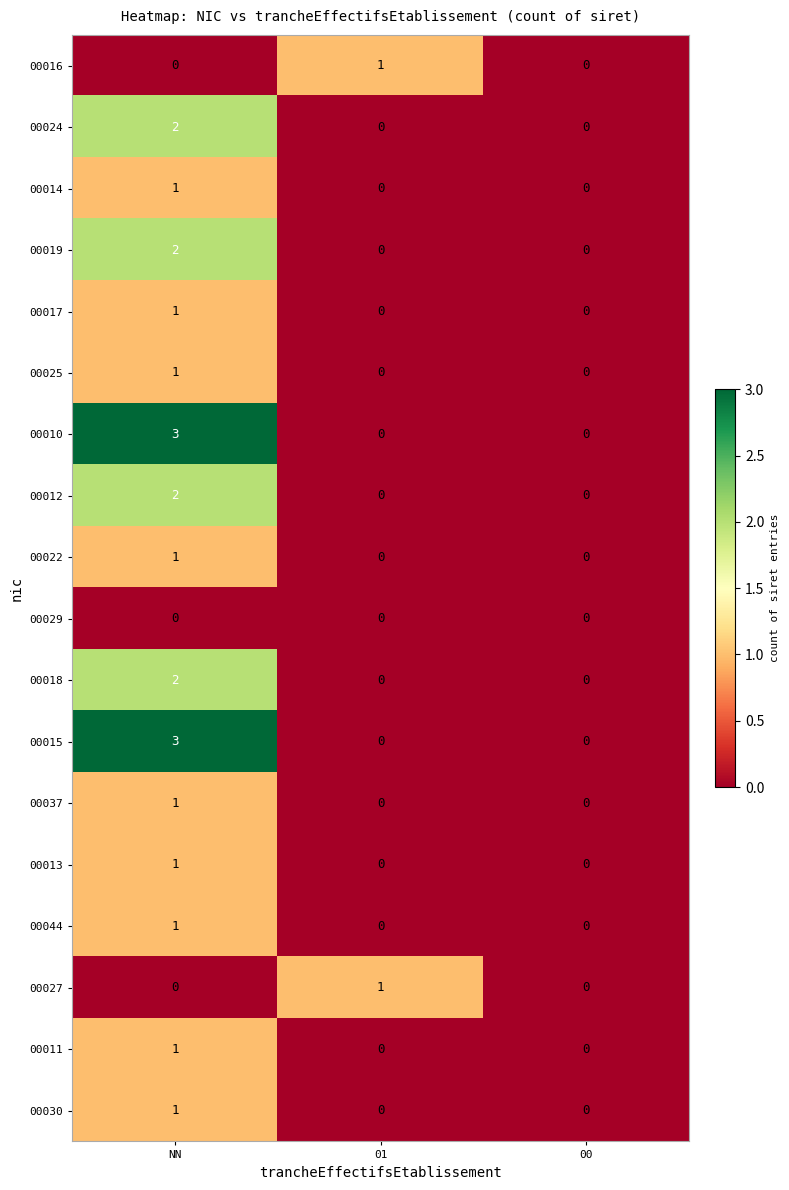

At which category is the sum across all series the highest?

NN